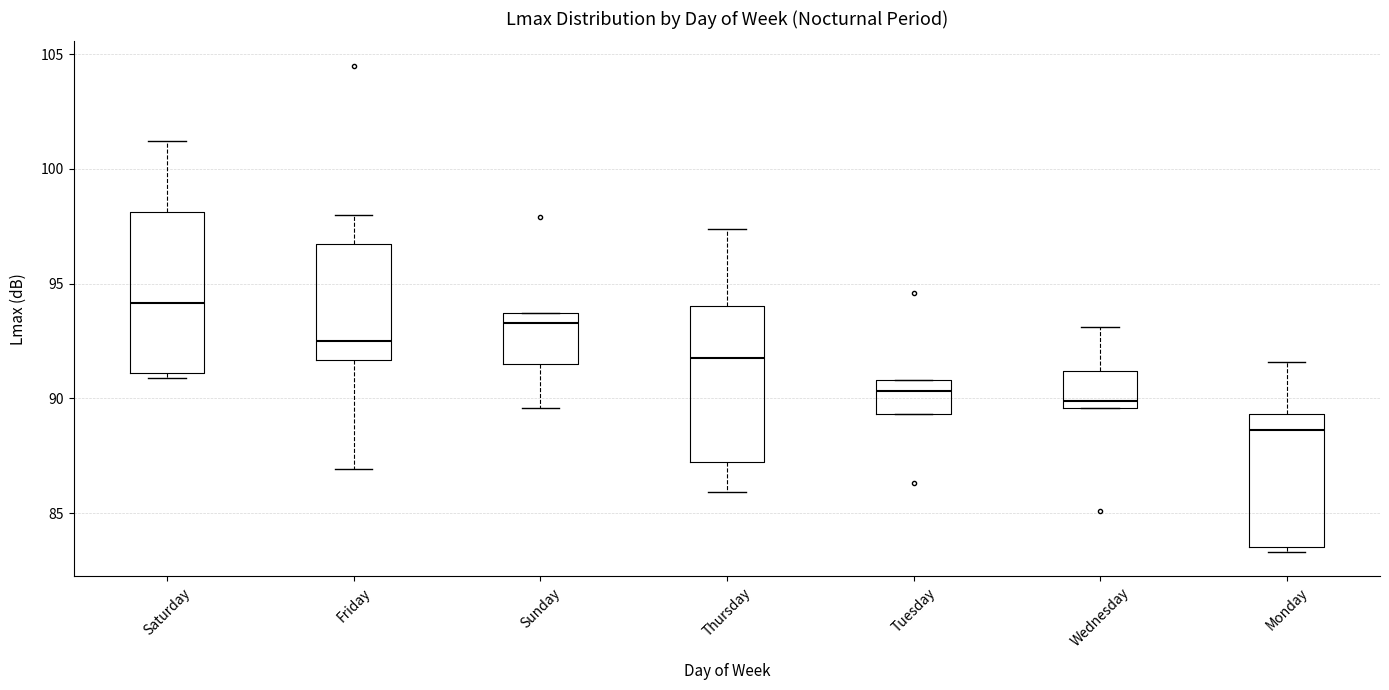

Where is the lower edge of the box for Thursday on the y-axis? The values are not printed on the chart, so give them approximately, as read against the axis.

87.0